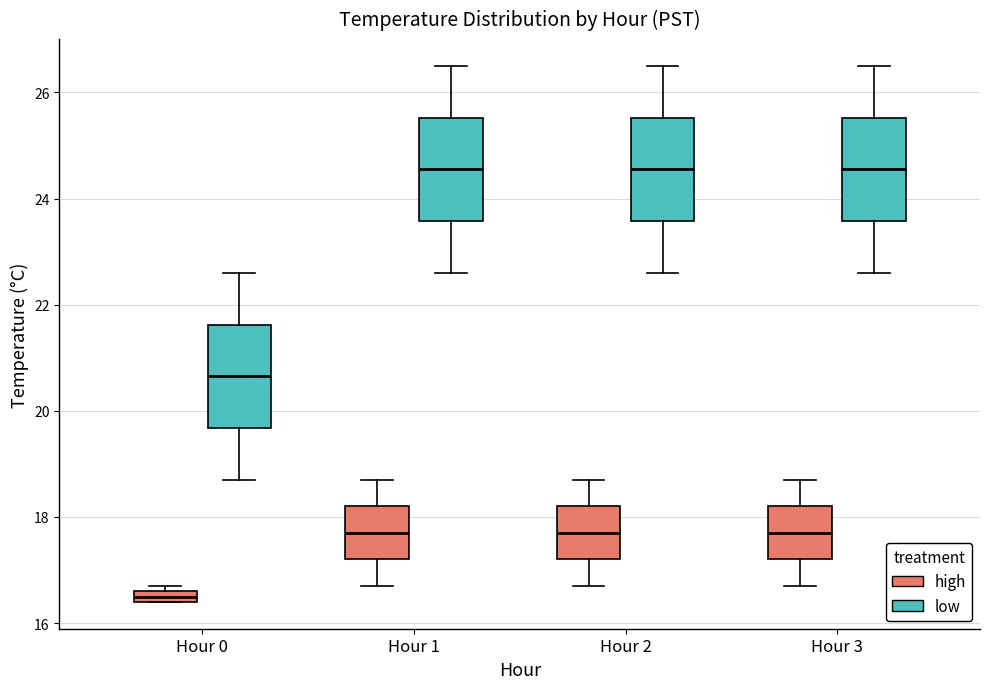

Where does the upper whisker of the box for Hour 3 (high) end on the y-axis? The values are not printed on the chart, so give them approximately, as read against the axis.

18.8